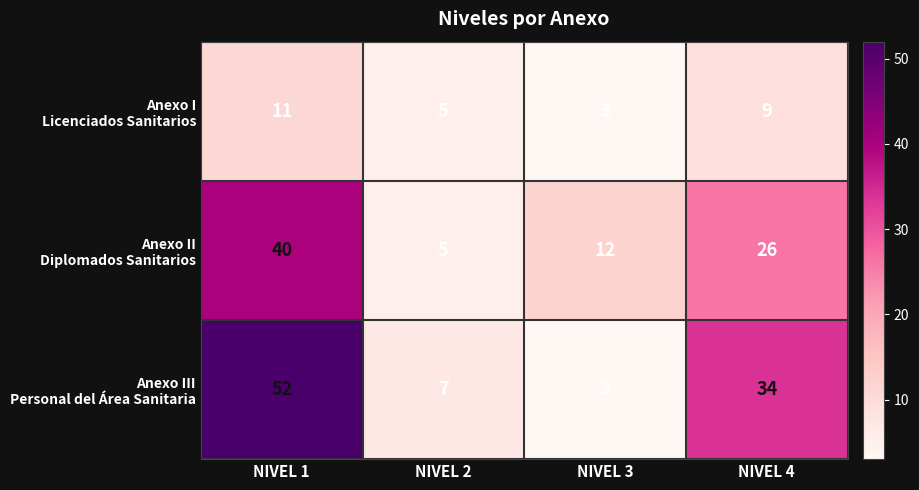

At which category is the sum across all series the highest?

NIVEL 1